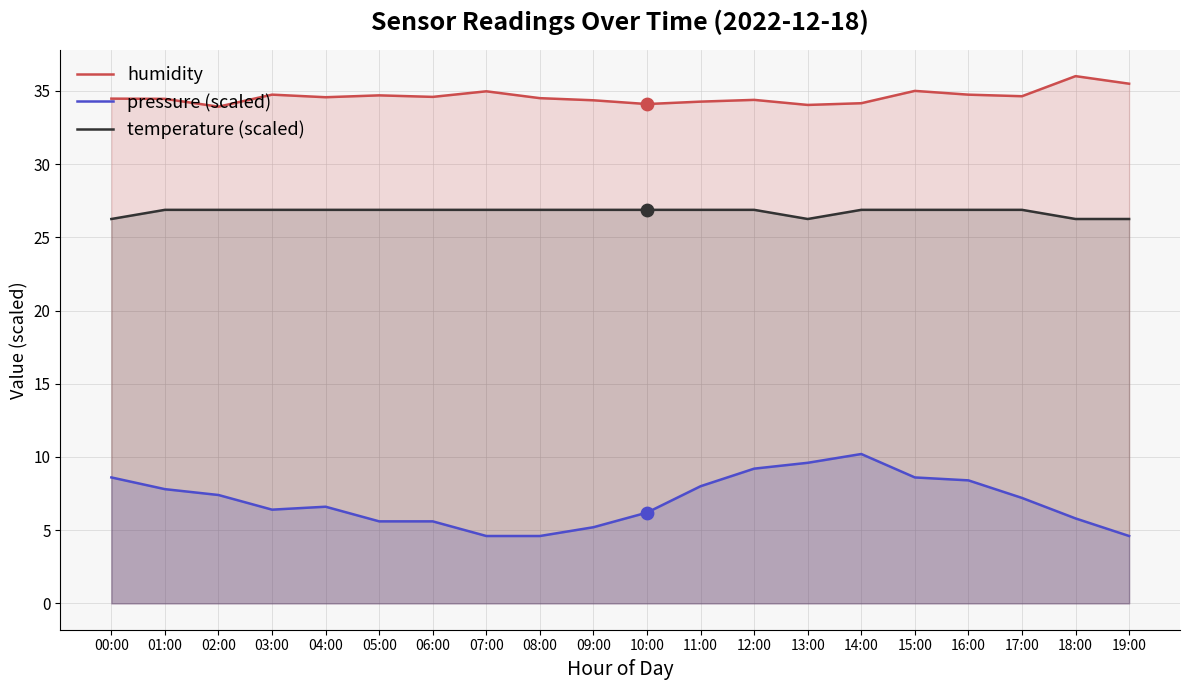

Which series contains the highest Y value?

humidity